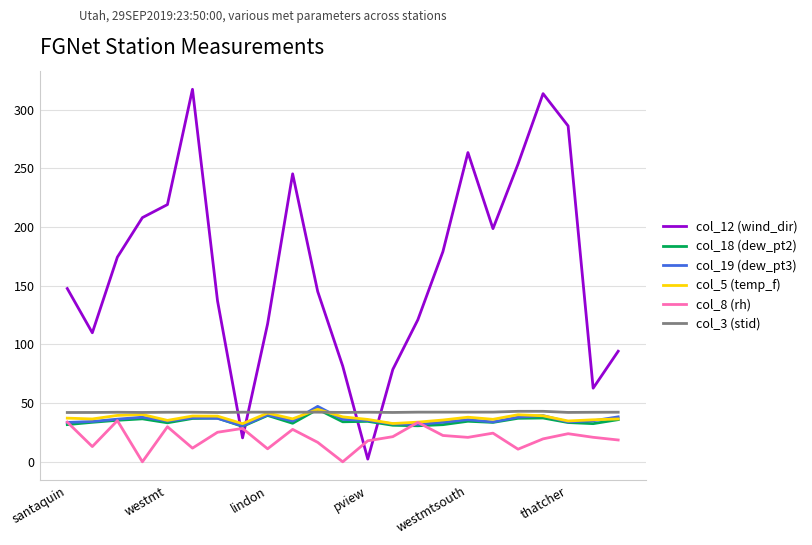

Which series has the widest spread of values?

col_12 (wind_dir)